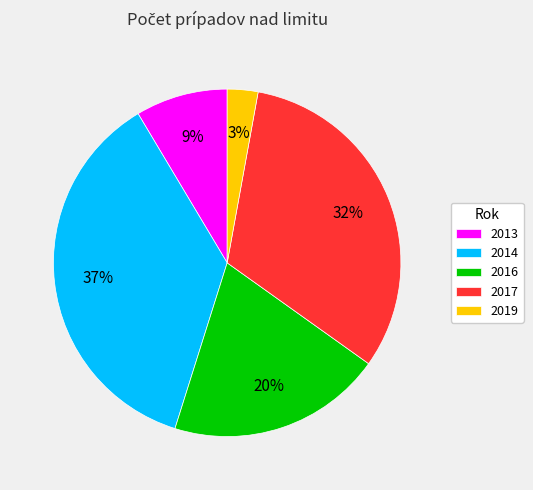

True or false: 2013 accounts for 9% of the total.

True